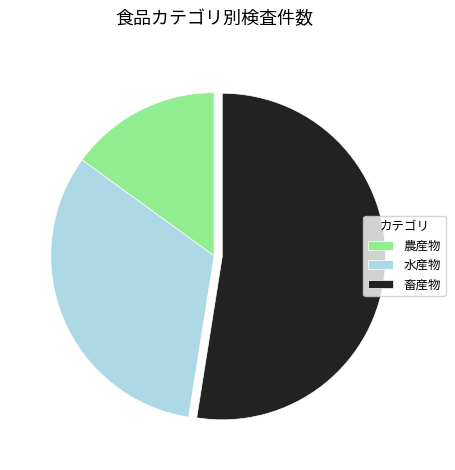

Which slice is the largest?

畜産物